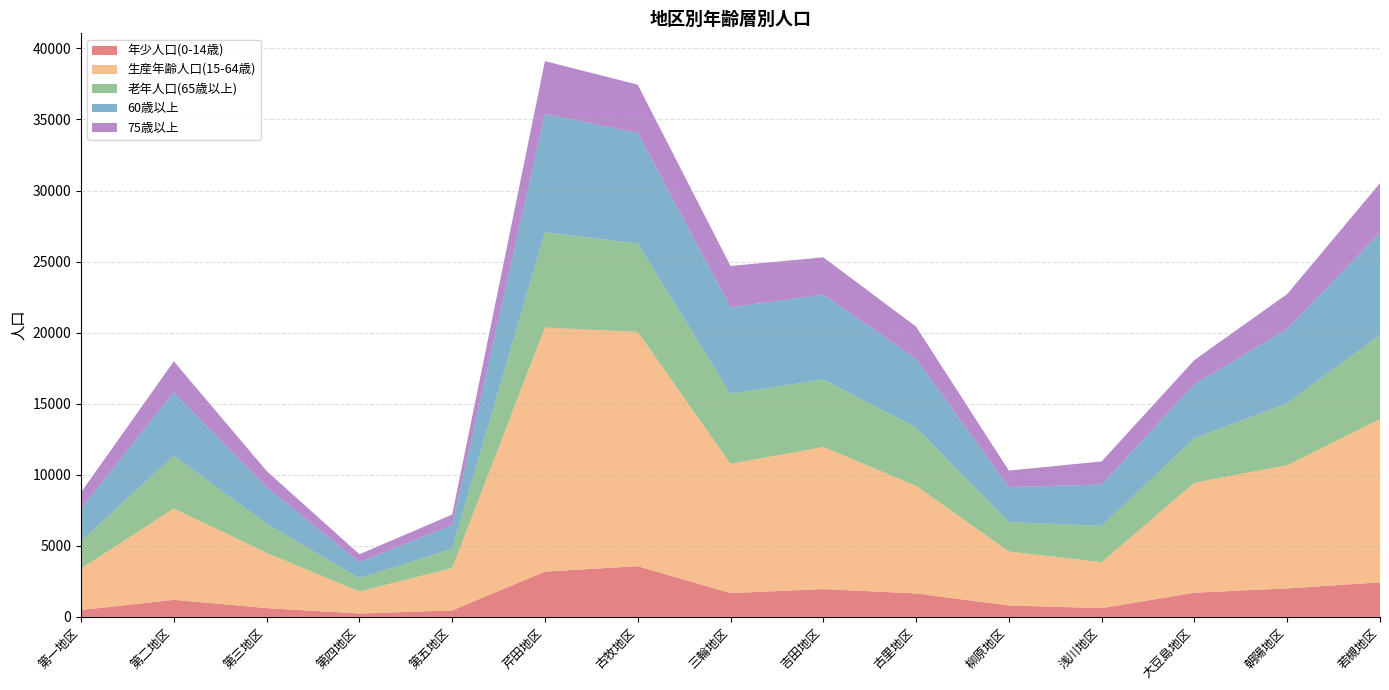

Reading left to right, transcribe all the data shown in this chart.

年少人口(0-14歳): 第一地区=482	第二地区=1201	第三地区=619	第四地区=236	第五地区=454	芹田地区=3185	古牧地区=3567	三輪地区=1673	吉田地区=1955	古里地区=1650	柳原地区=802	浅川地区=615	大豆島地区=1702	朝陽地区=2006	若槻地区=2426
生産年齢人口(15-64歳): 第一地区=2917	第二地区=6423	第三地区=3889	第四地区=1553	第五地区=2981	芹田地区=17174	古牧地区=16482	三輪地区=9092	吉田地区=9999	古里地区=7565	柳原地区=3801	浅川地区=3230	大豆島地区=7736	朝陽地区=8665	若槻地区=11497
老年人口(65歳以上): 第一地区=1939	第二地区=3718	第三地区=2052	第四地区=934	第五地区=1361	芹田地区=6713	古牧地区=6224	三輪地区=4925	吉田地区=4753	古里地区=4102	柳原地区=2071	浅川地区=2560	大豆島地区=3133	朝陽地区=4364	若槻地区=5908
60歳以上: 第一地区=2285	第二地区=4460	第三地区=2559	第四地区=1131	第五地区=1660	芹田地区=8318	古牧地区=7780	三輪地区=6092	吉田地区=5970	古里地区=4848	柳原地区=2455	浅川地区=2910	大豆島地区=3793	朝陽地区=5212	若槻地区=7196
75歳以上: 第一地区=1140	第二地区=2182	第三地区=1148	第四地区=555	第五地区=742	芹田地区=3713	古牧地区=3394	三輪地区=2907	吉田地区=2622	古里地区=2259	柳原地区=1164	浅川地区=1626	大豆島地区=1710	朝陽地区=2471	若槻地区=3490